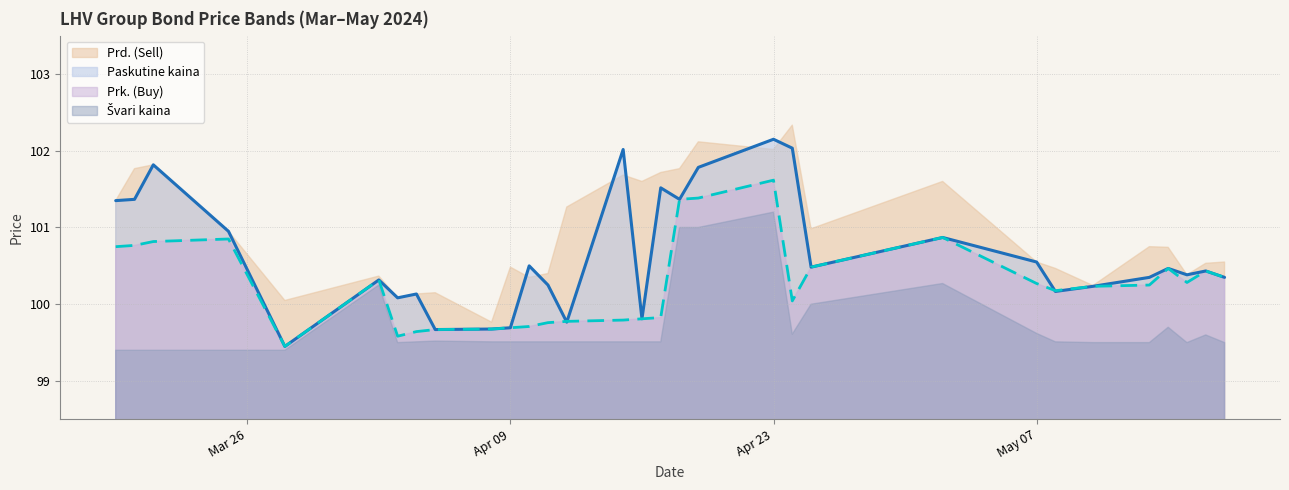

What is the label of the 12th point from the left?

2024-04-10